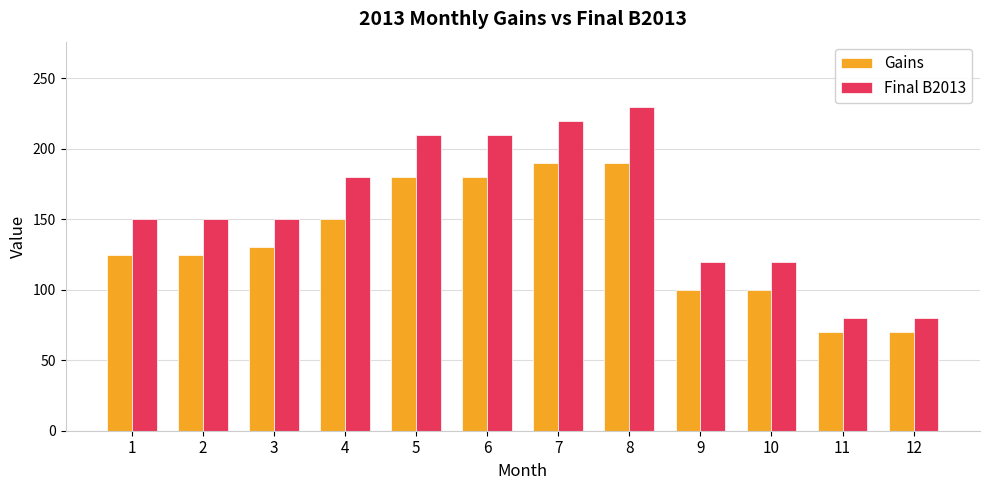

What are all the series names shown in the legend?

Gains, Final B2013